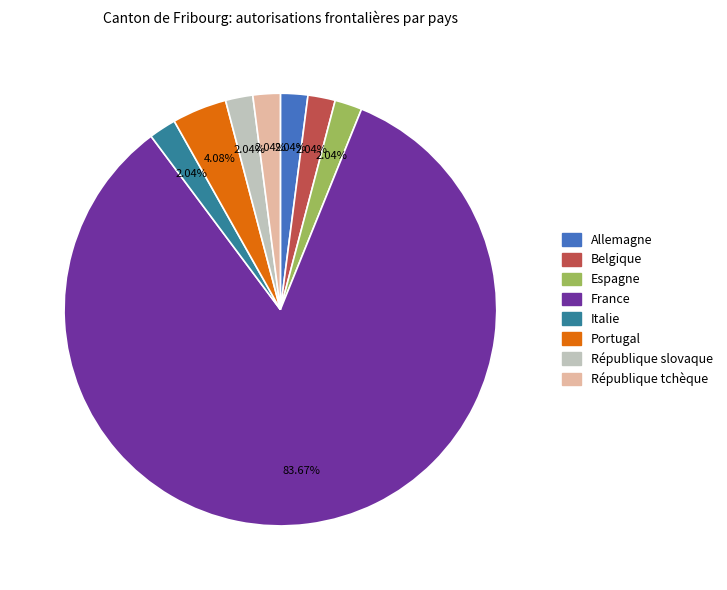

What is the ratio of the value at France to the value at Belgique?

41.0